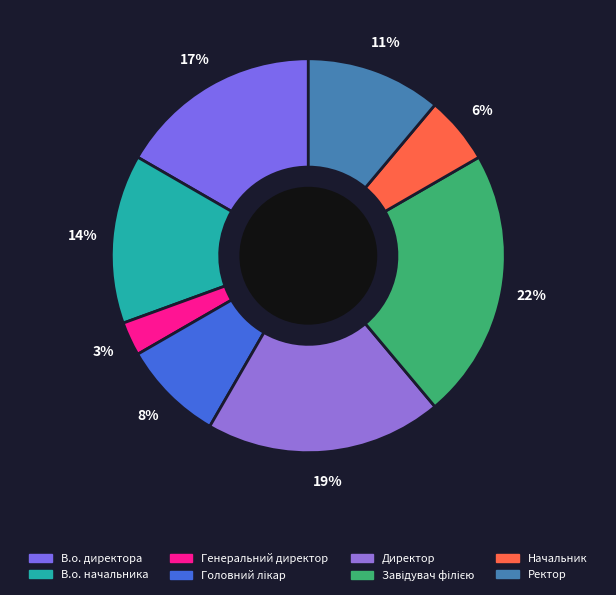

Rank the categories by value from highest to lowest.

Завідувач філією, Директор, В.о. директора, В.о. начальника, Ректор, Головний лікар, Начальник, Генеральний директор